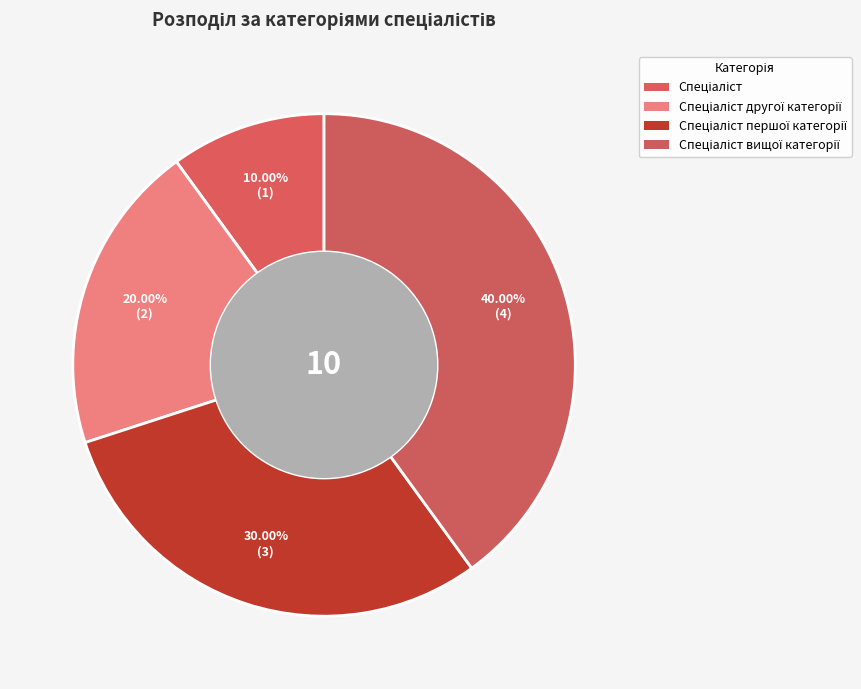

Which slice is the smallest?

Спеціаліст